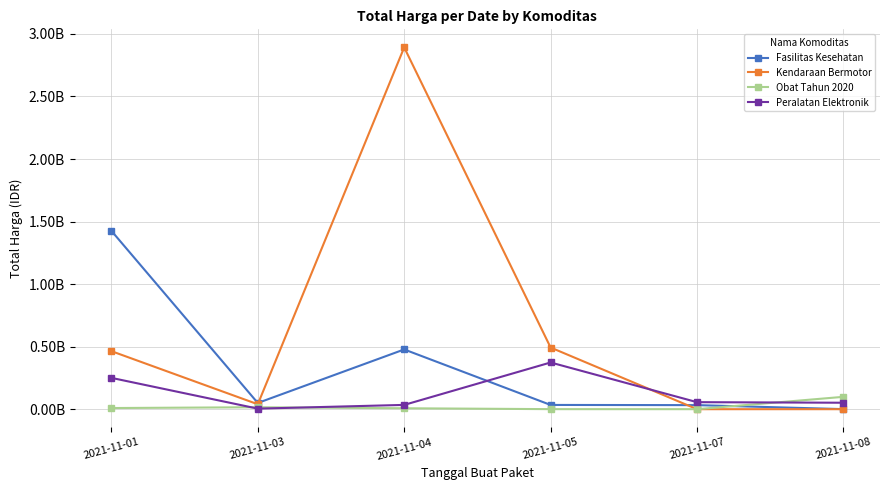

Where is Peralatan Elektronik nearest to the value 0?

2021-11-03